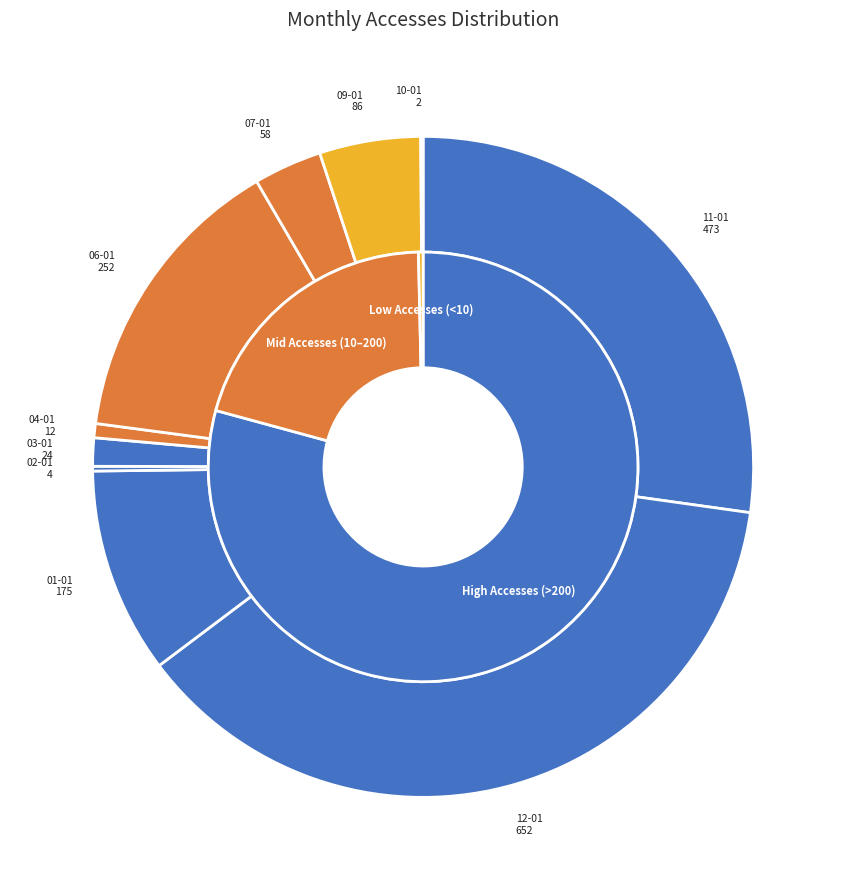

Does 2021-03-01 account for over 50% of the chart?

No